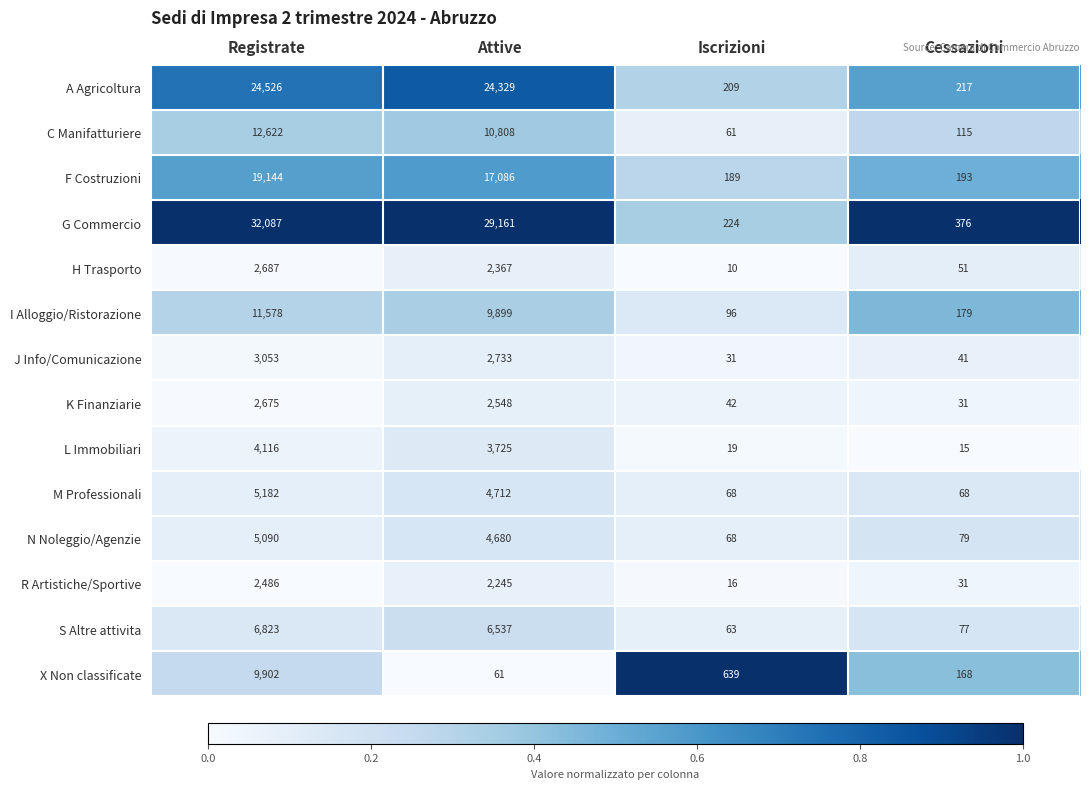

Rank the series by their maximum value, from lowest to highest.

R Artistiche/Sportive, K Finanziarie, H Trasporto, J Info/Comunicazione, L Immobiliari, N Noleggio/Agenzie, M Professionali, S Altre attivita, X Non classificate, I Alloggio/Ristorazione, C Manifatturiere, F Costruzioni, A Agricoltura, G Commercio